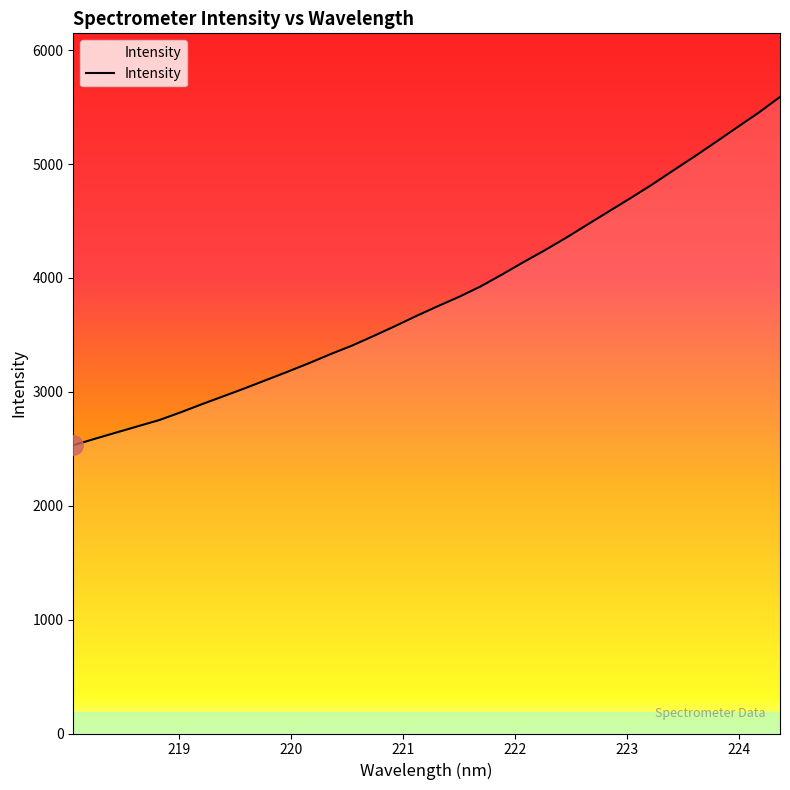

What is the minimum value shown in the chart?

2531.2